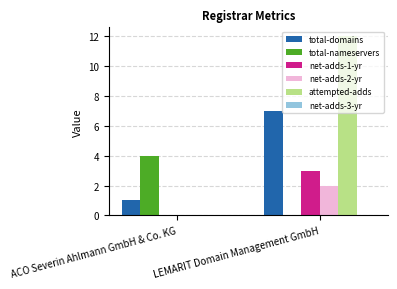

Between ACO Severin Ahlmann GmbH & Co. KG and LEMARIT Domain Management GmbH, which series saw the biggest shift?

attempted-adds